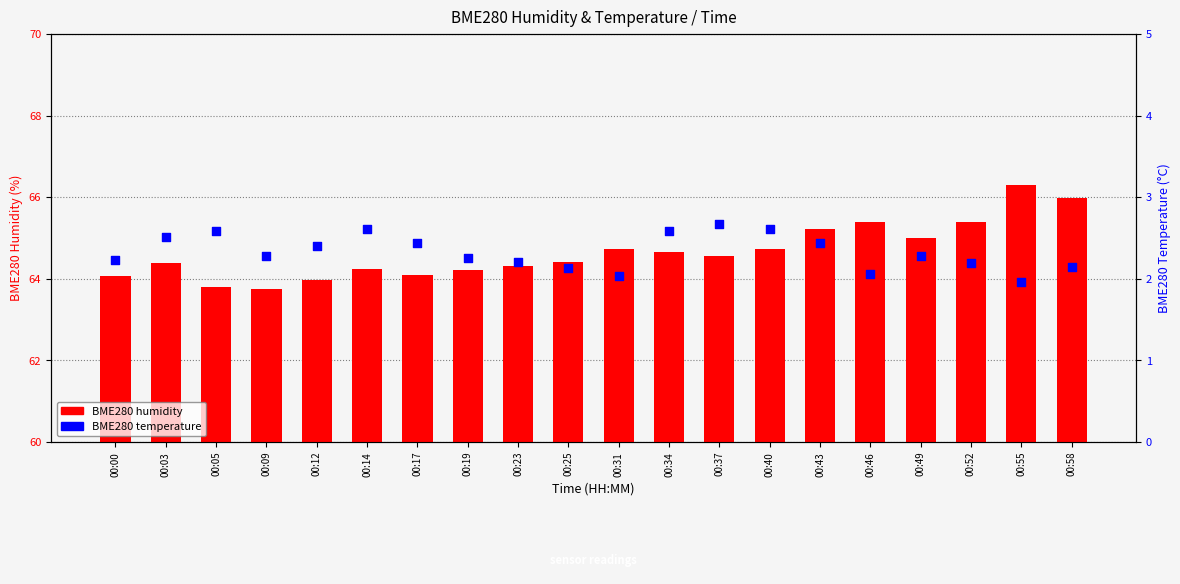

Which series has the largest total across all categories?

BME280 humidity